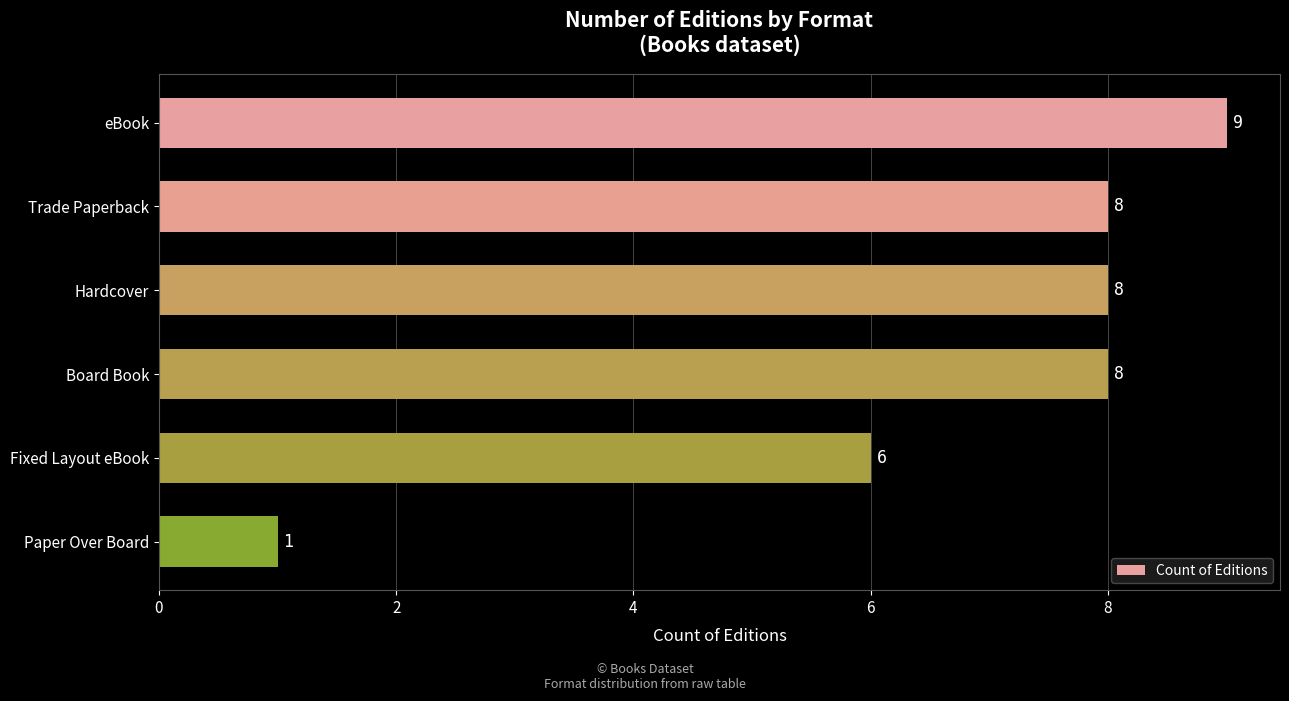

What is the average value?

7